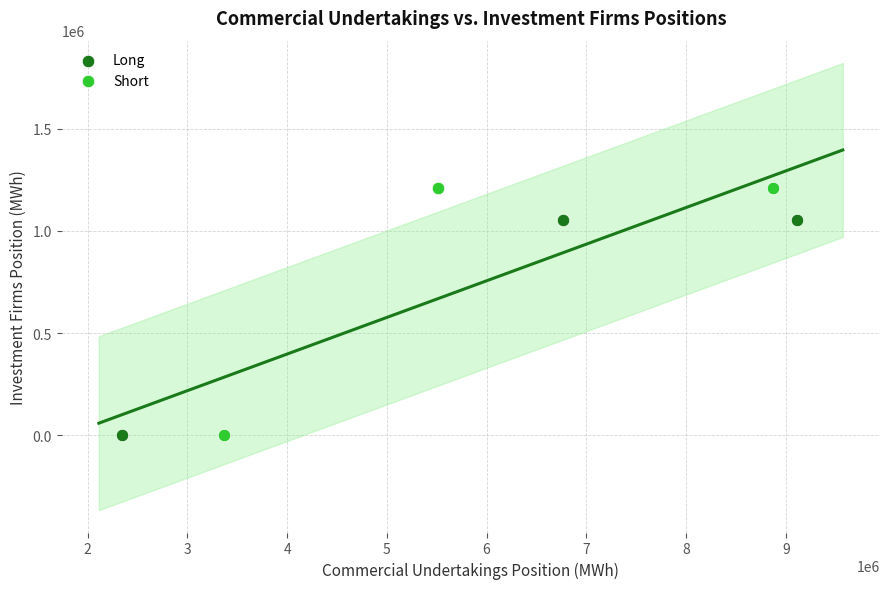

Which series reaches the maximum Y coordinate?

Short